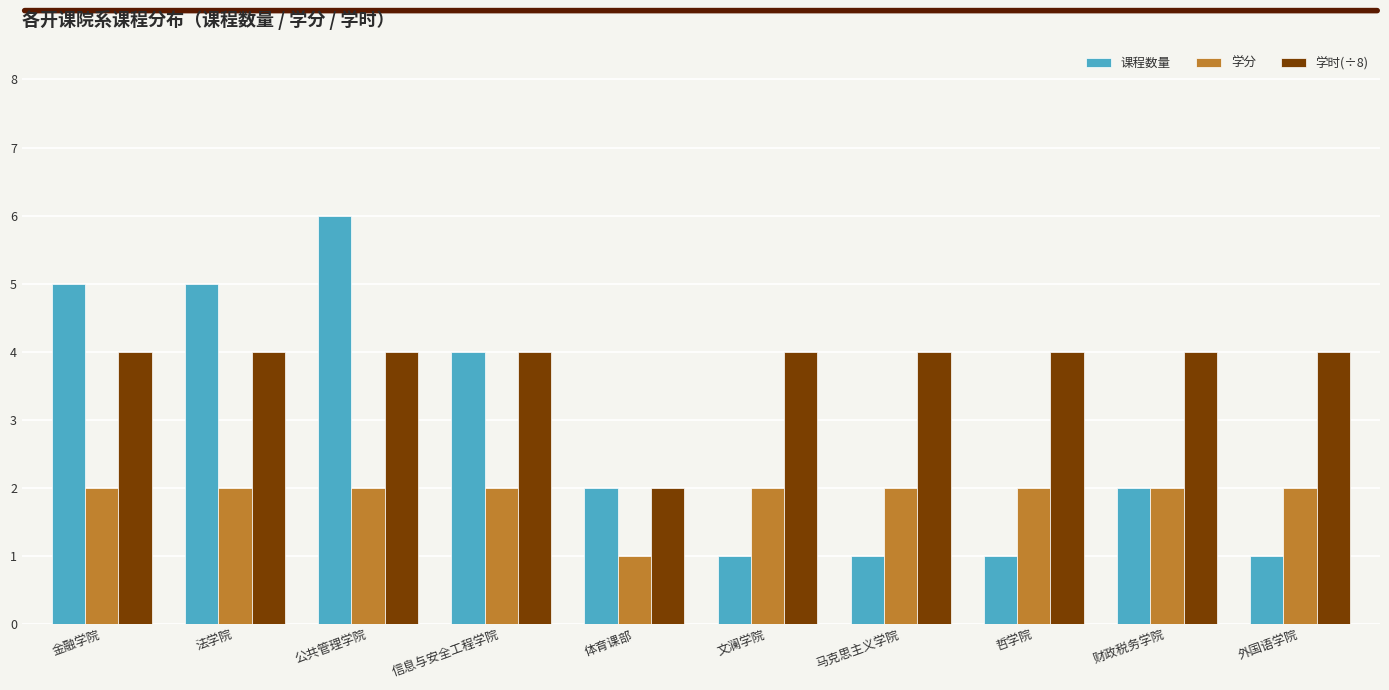

How many categories are shown in the chart?

10